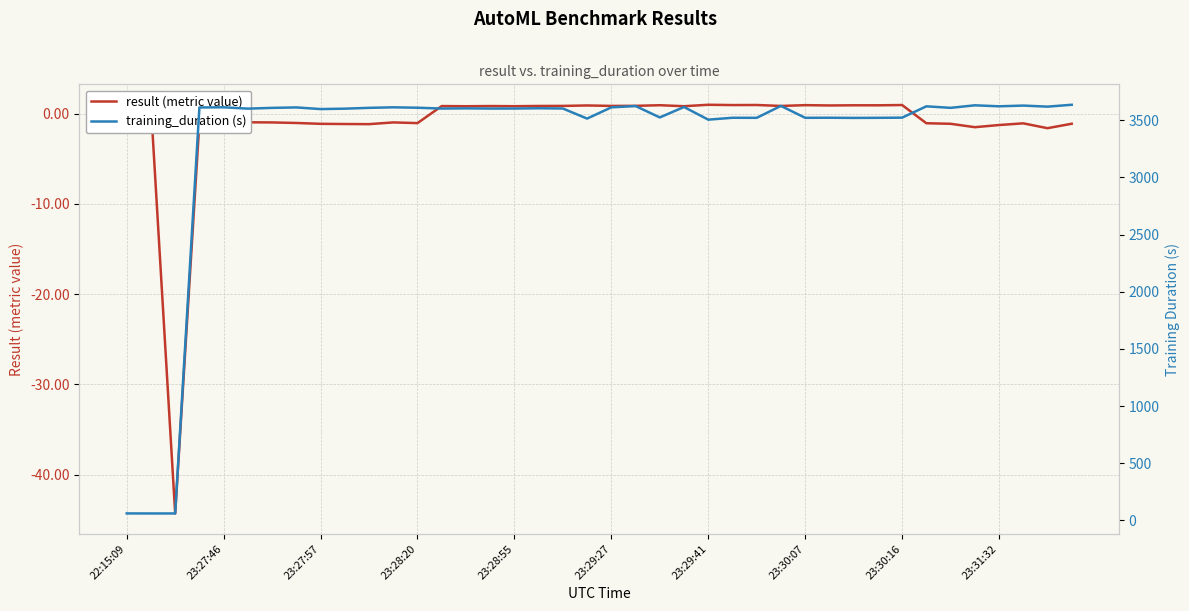

What is the lowest value of the result (metric value) series?

-44.3